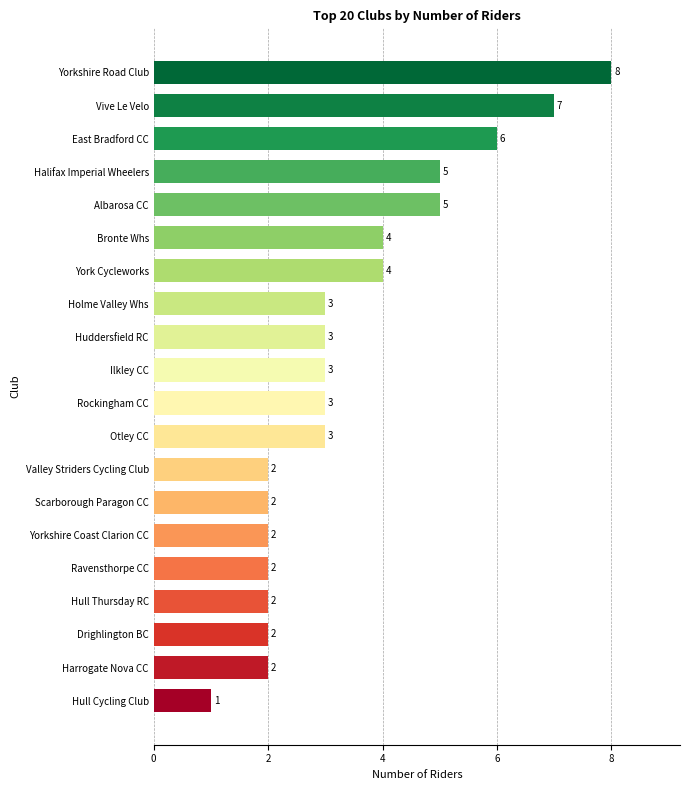

Read the value at Otley CC.

3